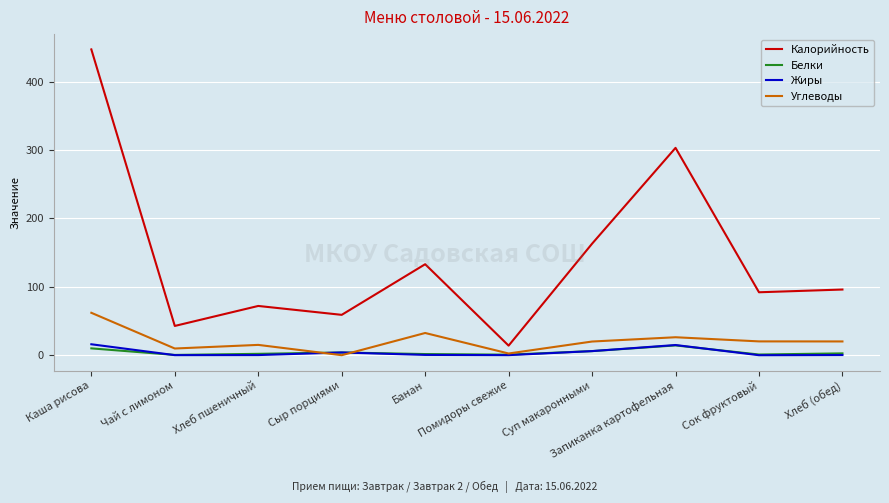

The value of Углеводы at Запиканка картофельная is 26.3. True or false?

True